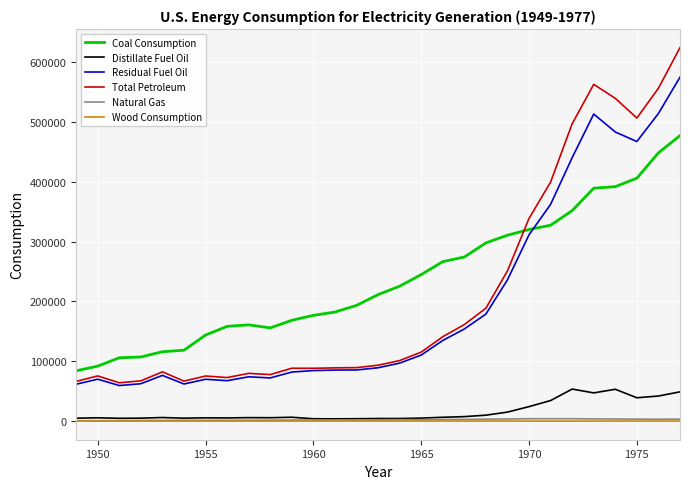

True or false: Coal Consumption and Natural Gas cross at least once.

False